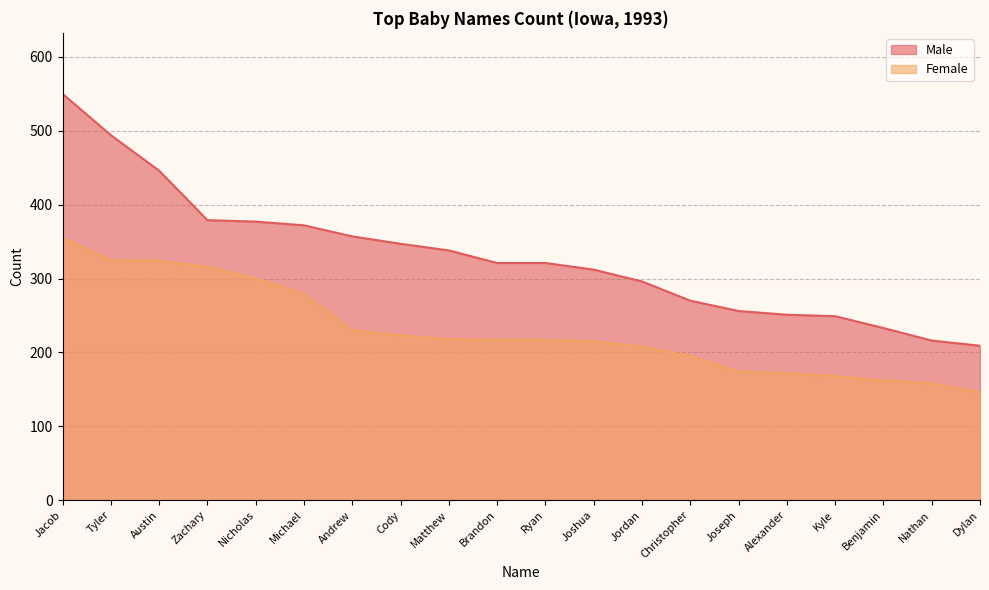

What is the label of the 1st point from the left?

Jacob